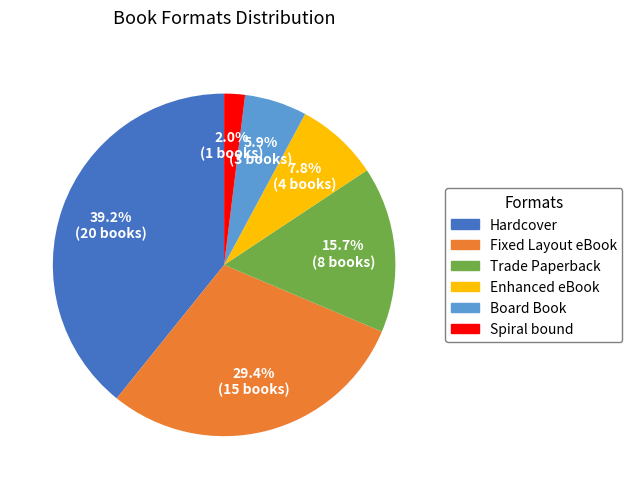

To the nearest percent, what percentage of the pie is Enhanced eBook?

8%